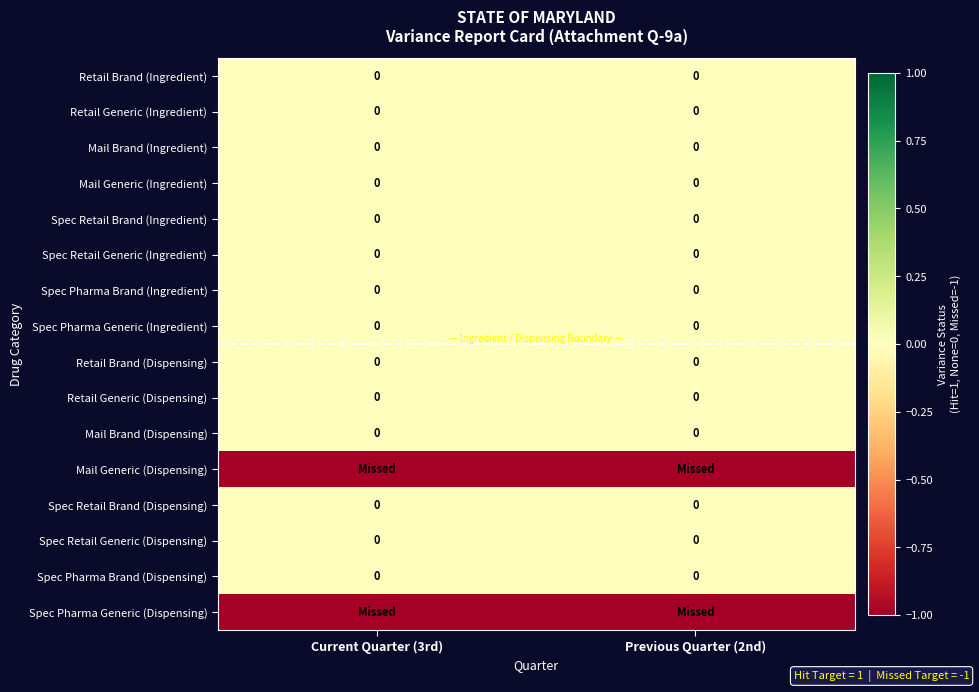

Is it true that Mail Brand (Ingredient) equals 0 at Current Quarter (3rd)?

True